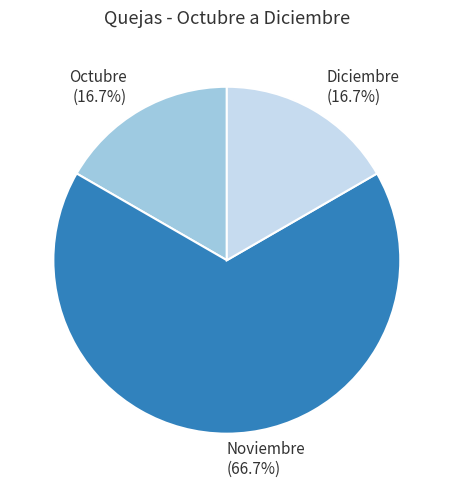

The Octubre slice represents 17% of the pie. True or false?

True